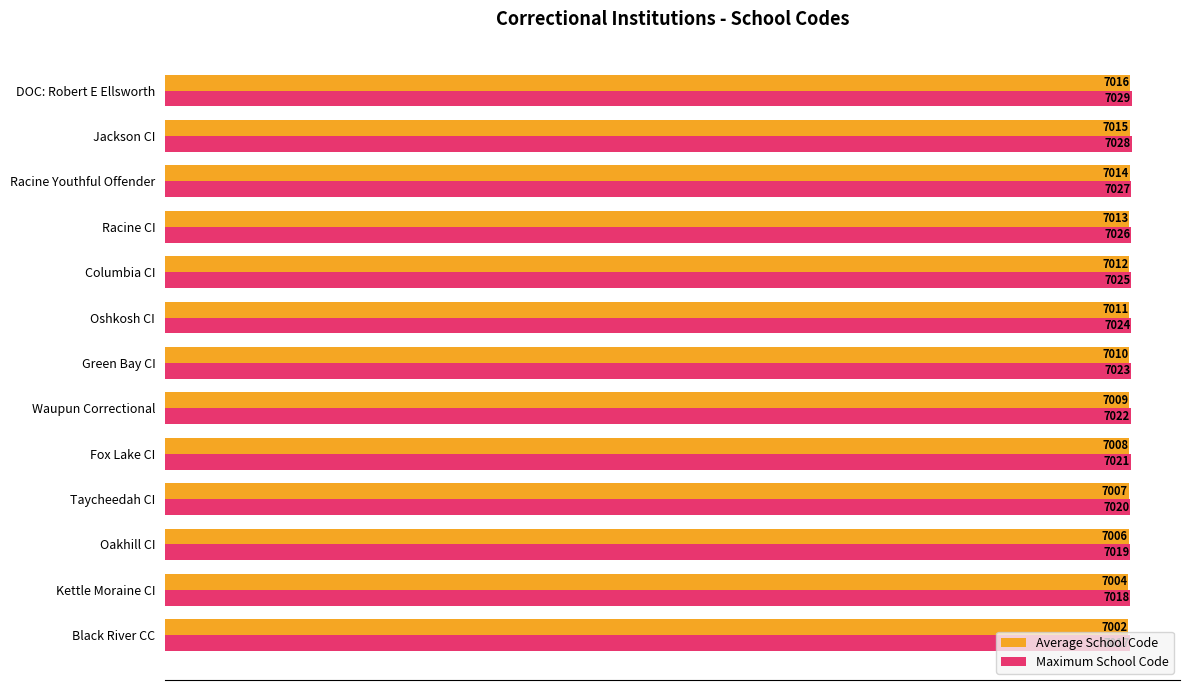

List the series in order of their peak value, lowest first.

Average School Code, Maximum School Code